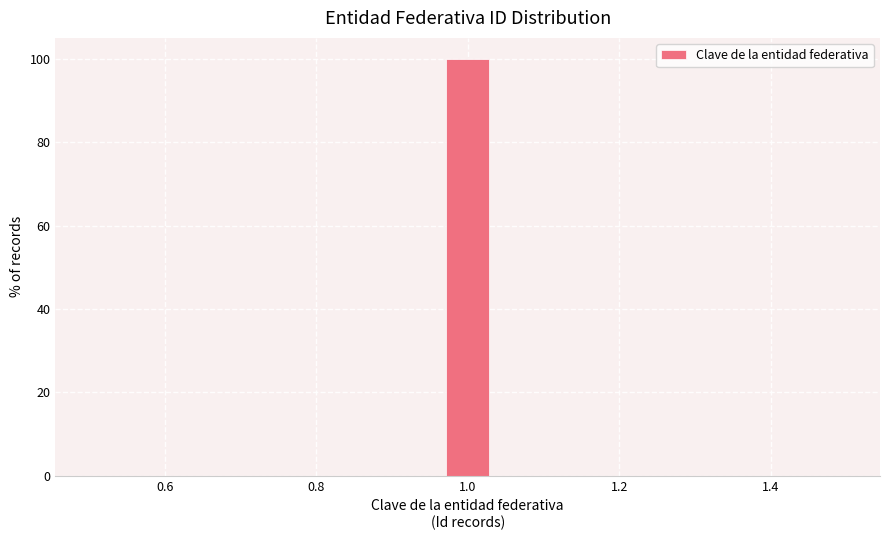

Around what value on the x-axis is the tallest bar? Give the approximate position of its centre, as read against the axis.

1.00